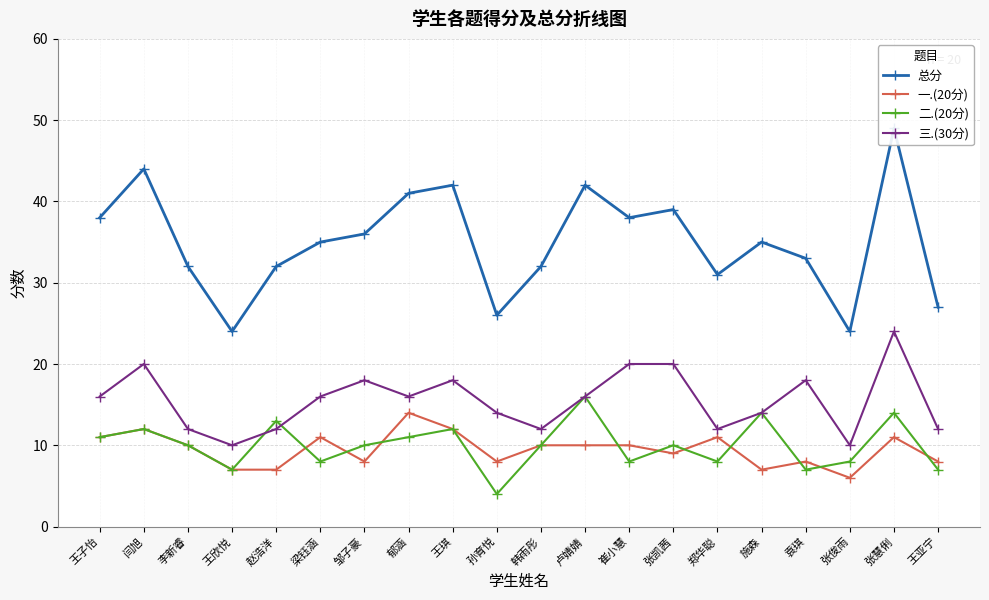

What value does the 三.(30分) series have at 郑华聪, to the nearest 10?

10